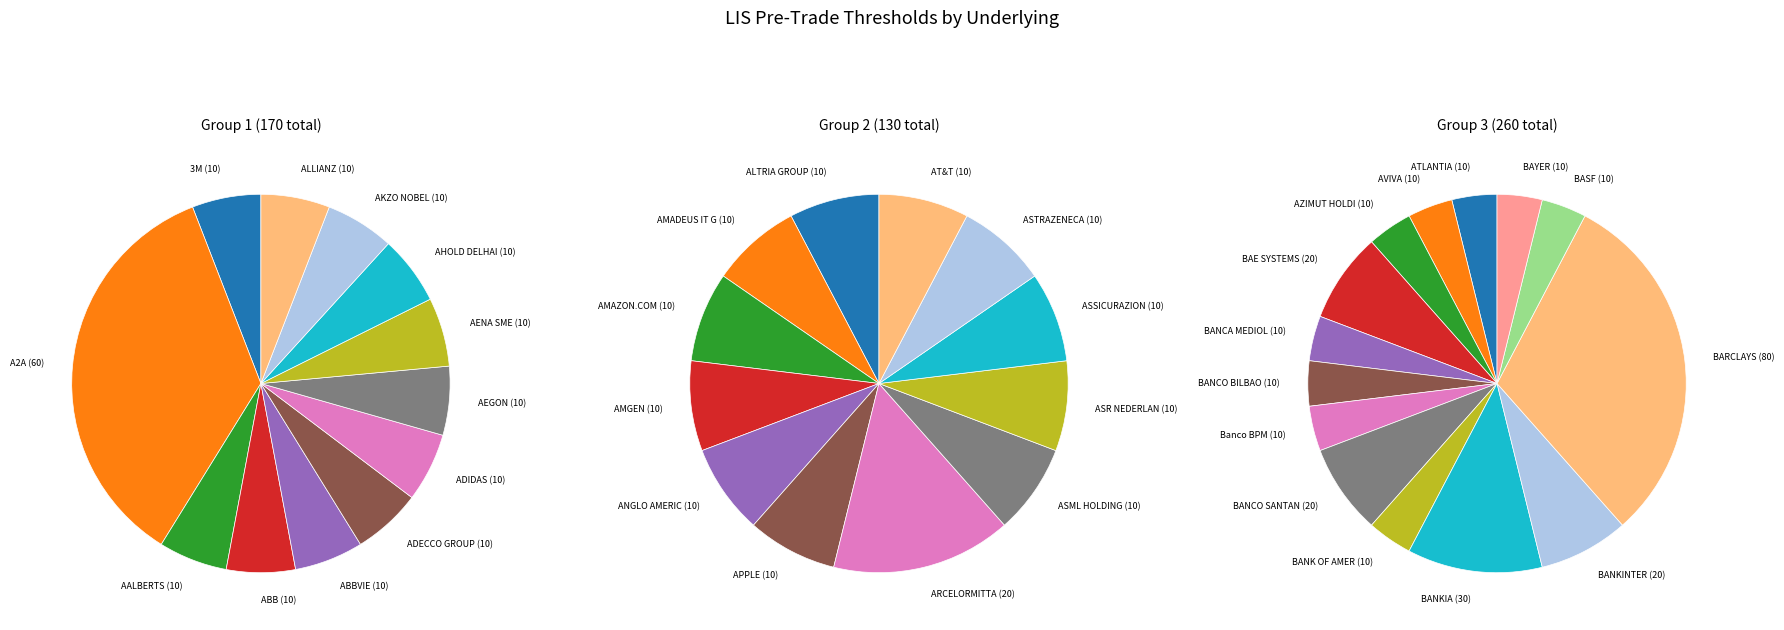

Is BAE SYSTEMS the majority of the pie?

No